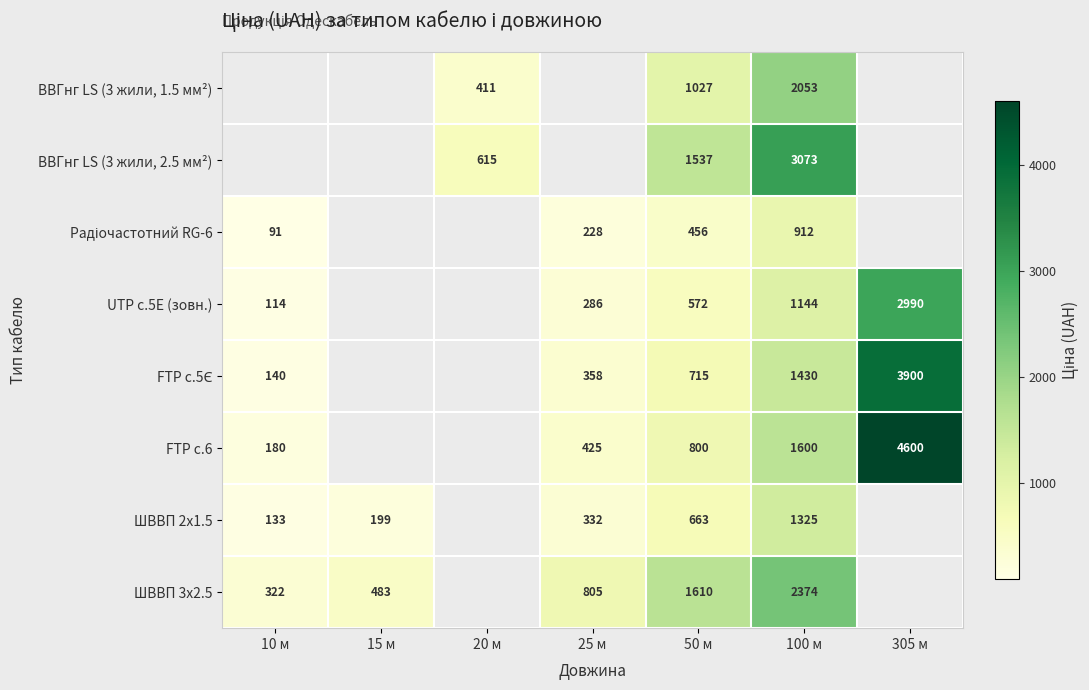

Is it true that ВВГнг LS (3 жили, 2.5 мм²) equals 1537 at 50 м?

True